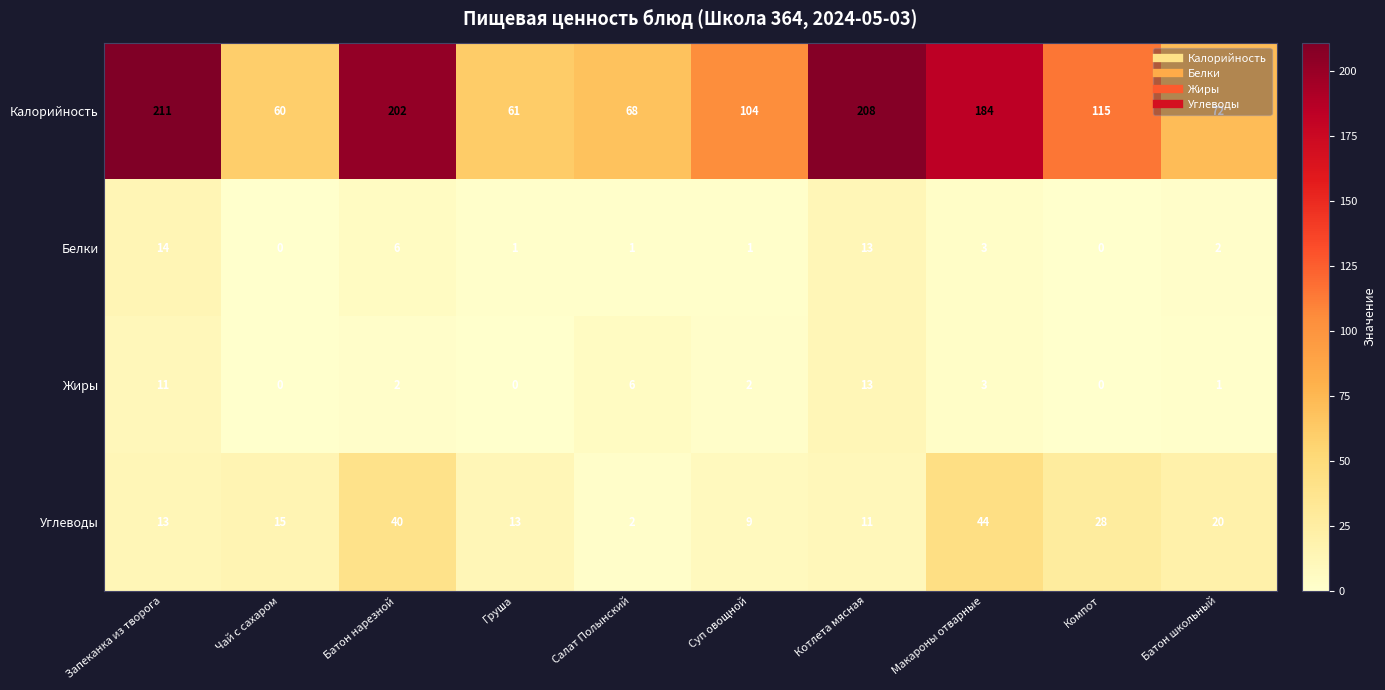

How many series are shown in this chart?

4